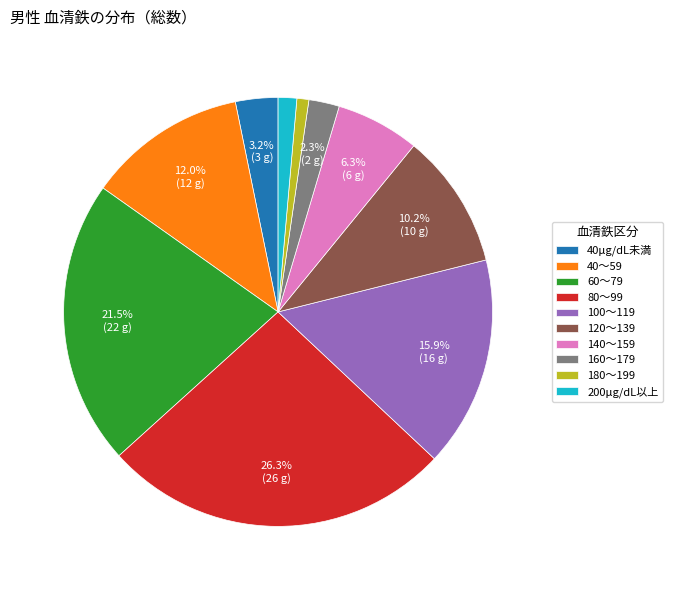

To the nearest percent, what portion does 160～179 represent?

2%